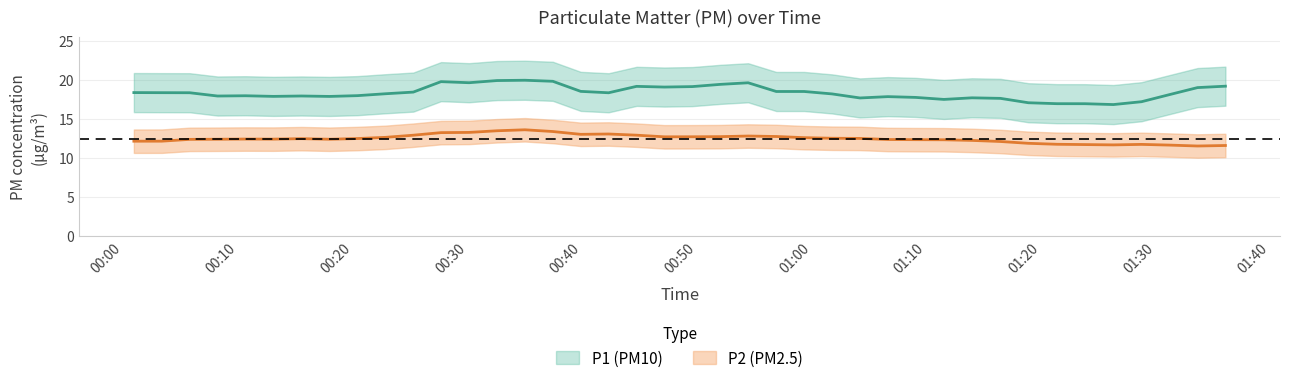

How many data points in P2 are above 12?

29